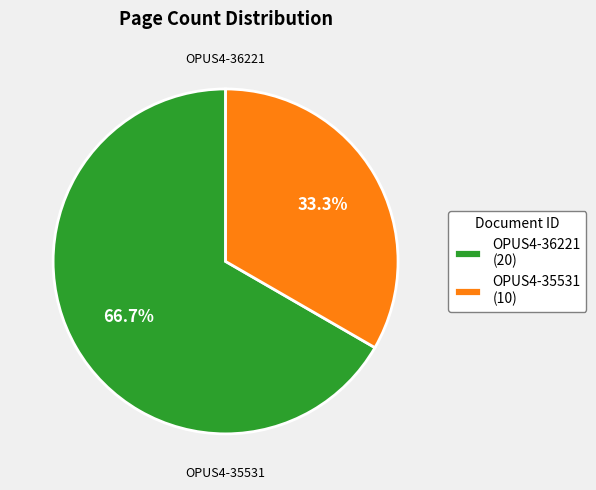

To the nearest percent, what is the difference between the OPUS4-36221 and OPUS4-35531 slice percentages?

33%